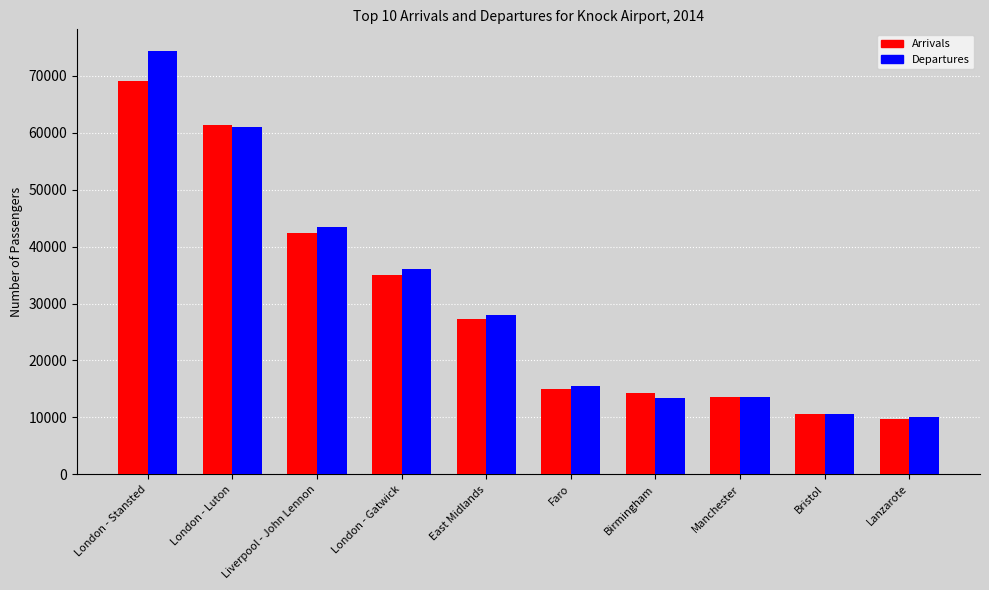

At which category does the chart reach its peak across all series?

London - Stansted